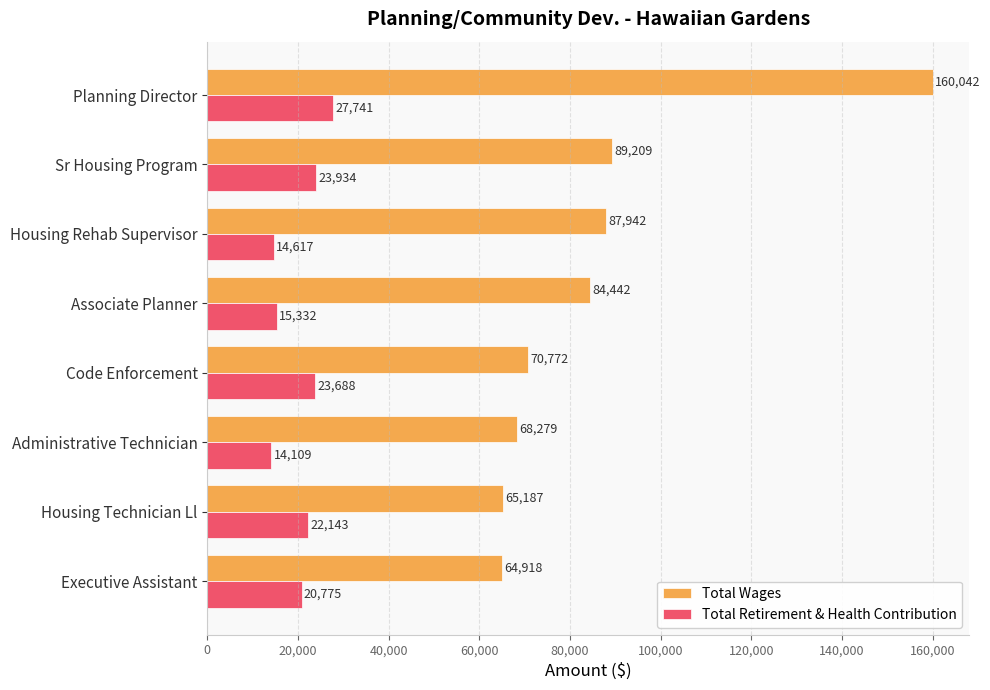

What is the spread (max minus min) of values at Housing Rehab Supervisor?

73325